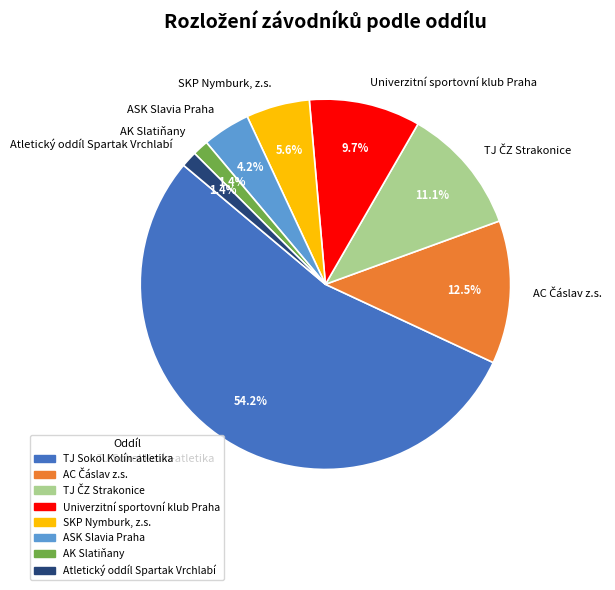

To the nearest percent, what is the average slice percentage?

12%